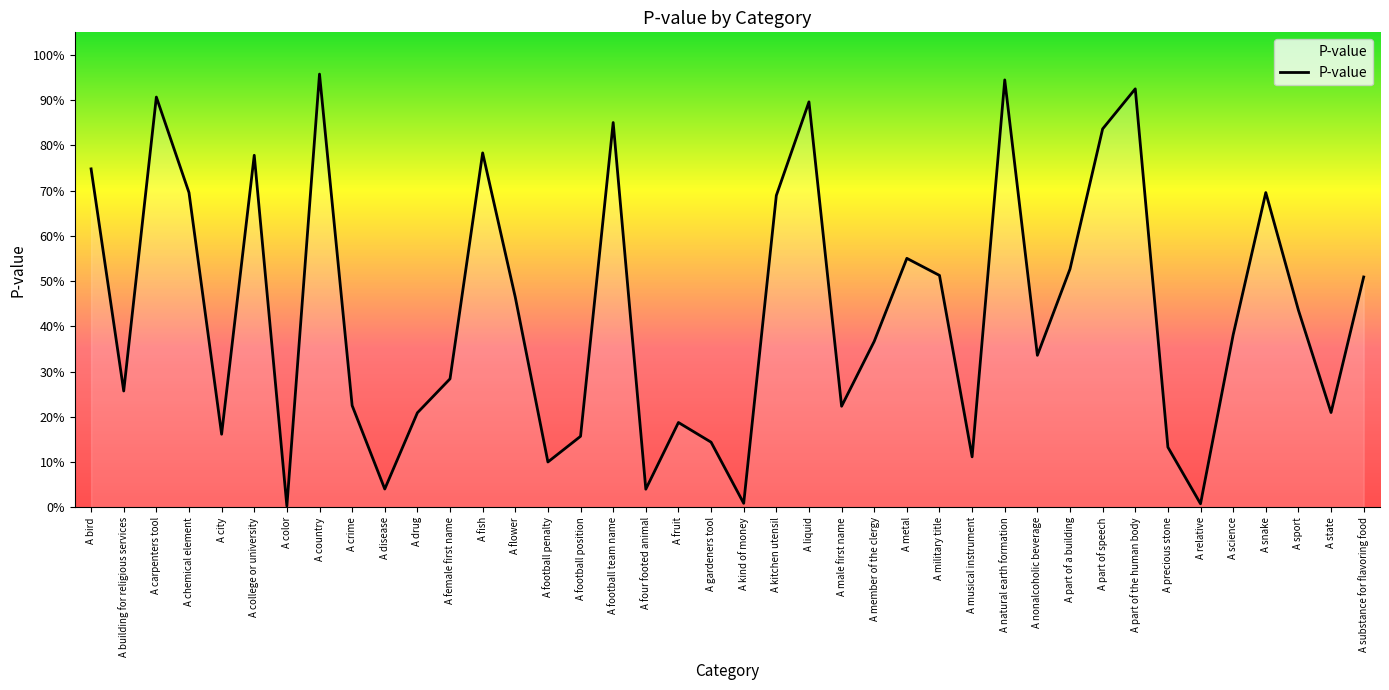

At which category does the data reach its first local valley?

A building for religious services